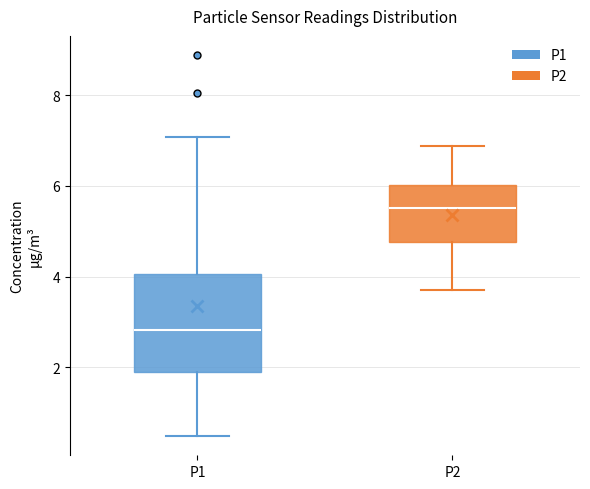

Reading left to right, transcribe this box plot: for each box, give where its median line is, the range the box spans, and where its two whiskers end, as read against the y-axis. The values are not printed on the chart, so give them approximately, as read against the axis.

P1: median 2.8, box 1.8 to 4.0, whiskers 0.4 to 7.0
P2: median 5.6, box 4.8 to 6.0, whiskers 3.8 to 6.8